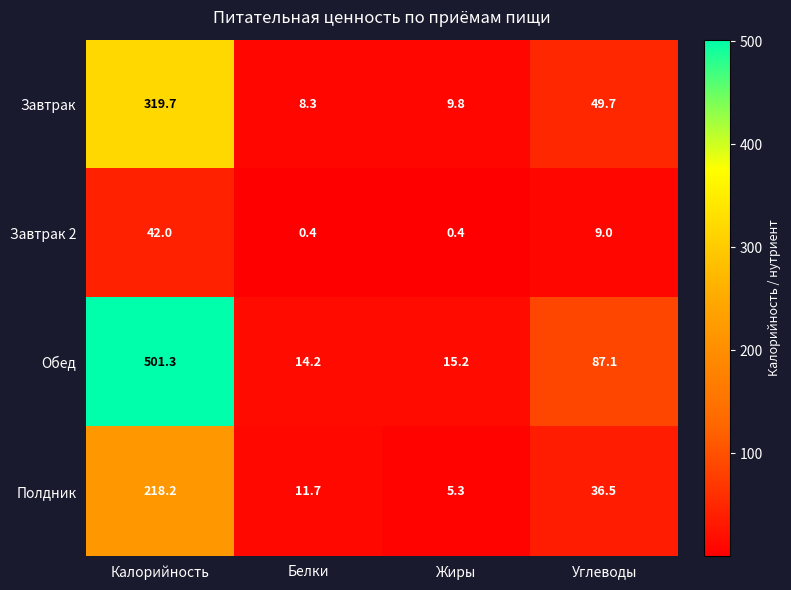

Is it true that Завтрак 2 equals 0.4 at Жиры?

True